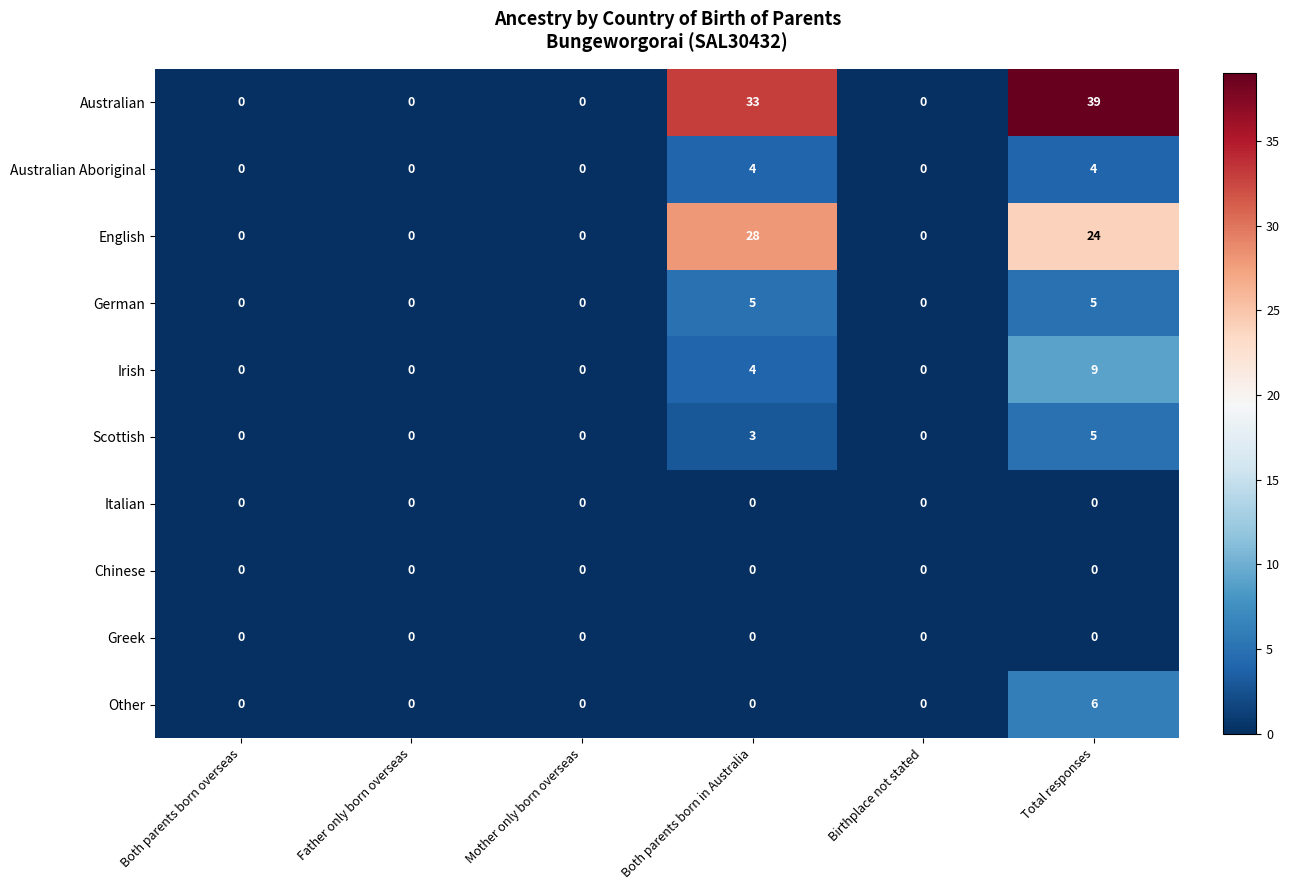

Which series has the largest total across all categories?

Australian